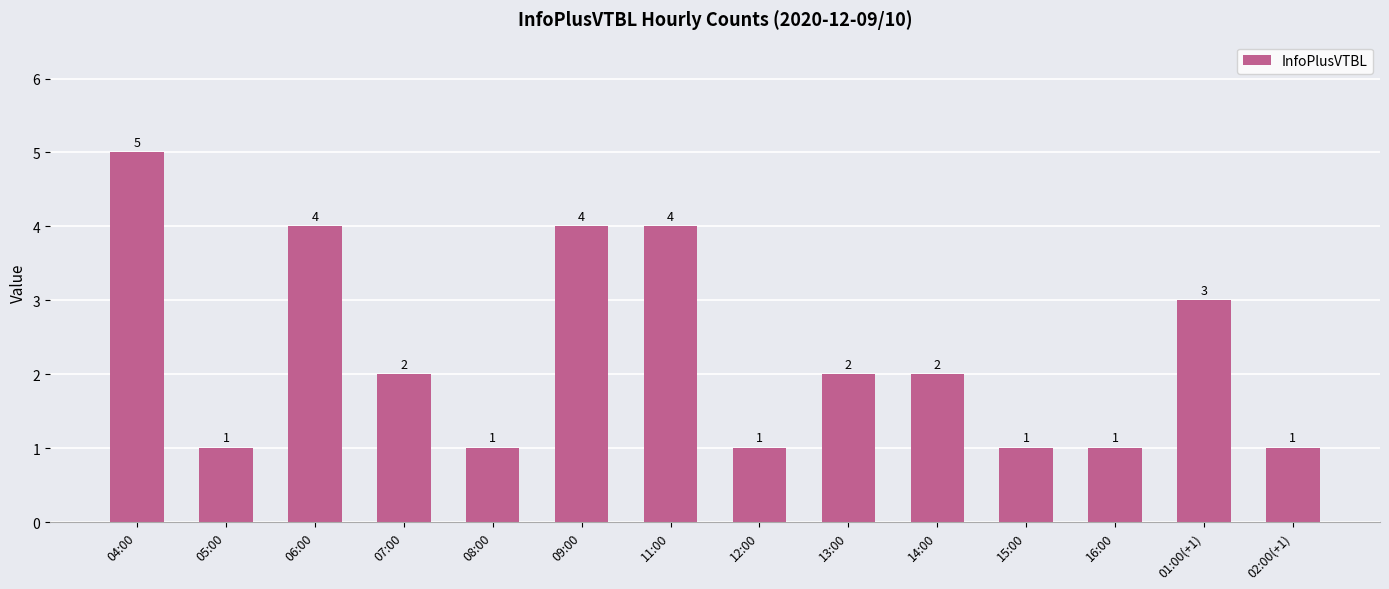

Are the bars horizontal?

No